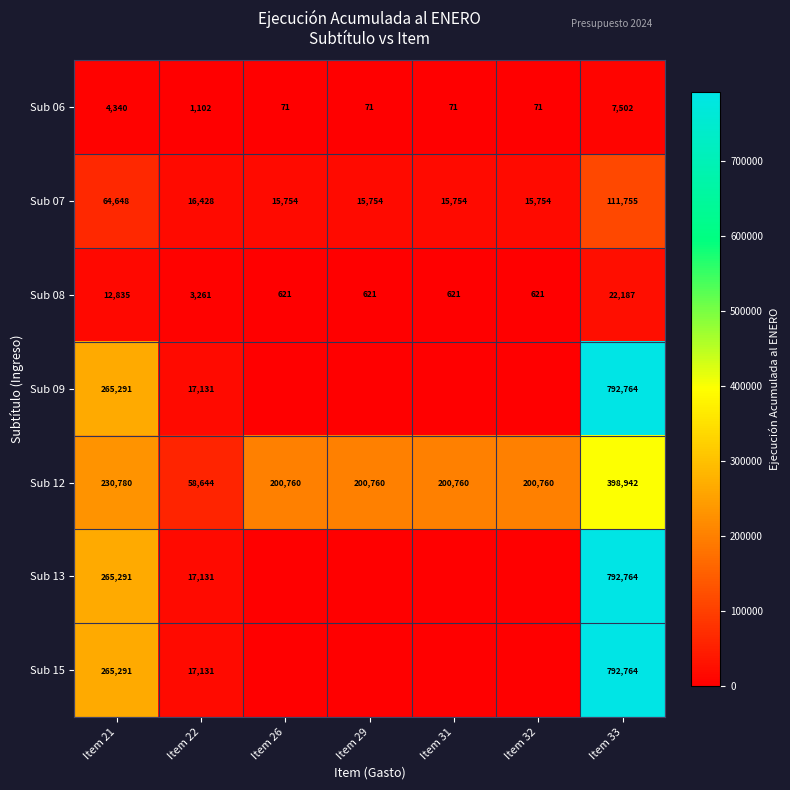

What is the average value of the Sub 12 series?

213058